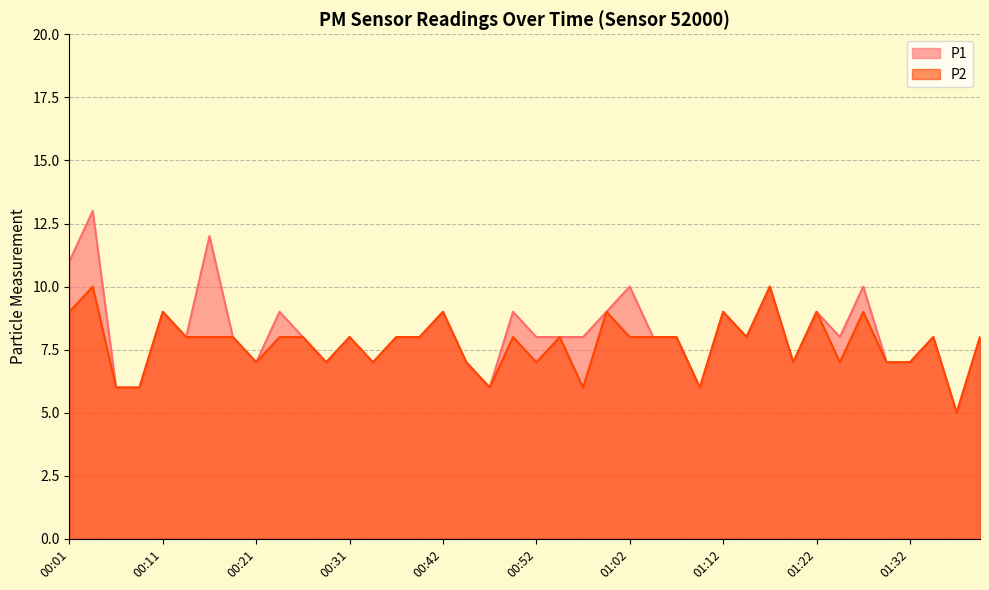

True or false: P1 and P2 cross at least once.

False